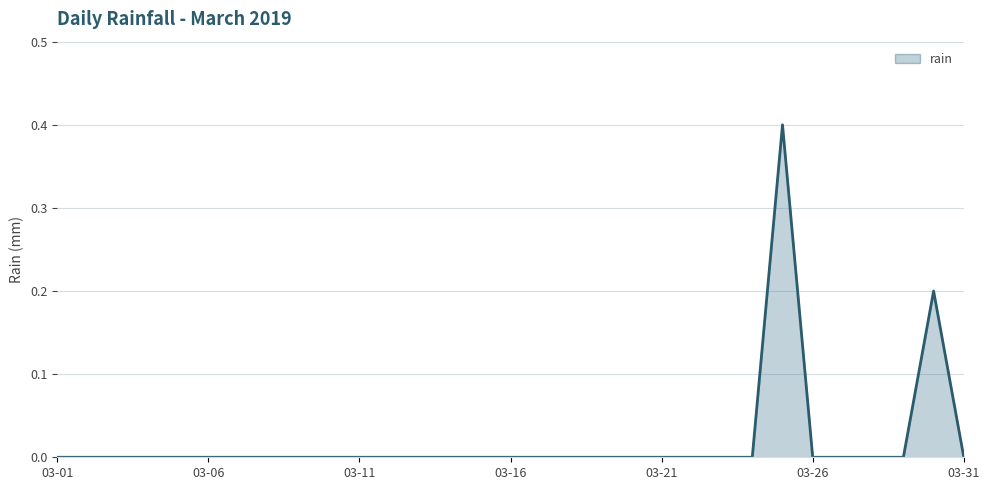

What is the difference between the maximum and minimum values?

0.4